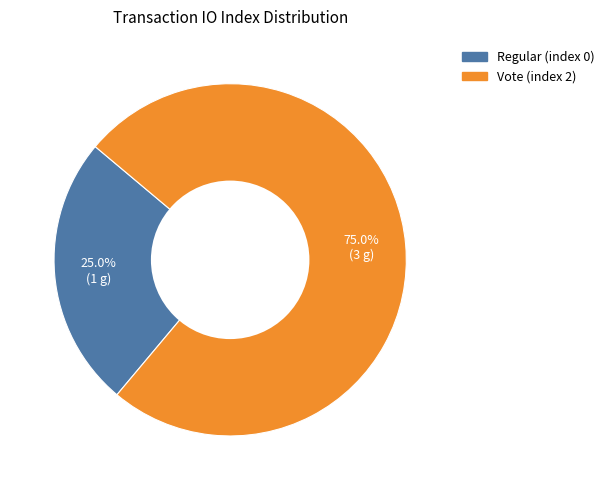

What percentage is the Vote (index 2) slice, to the nearest percent?

75%